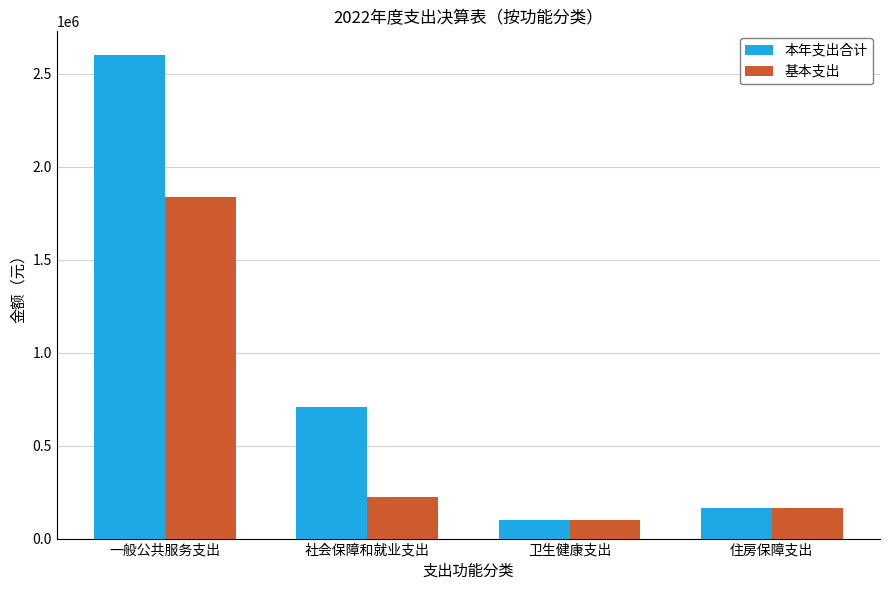

How many categories are shown in the chart?

4